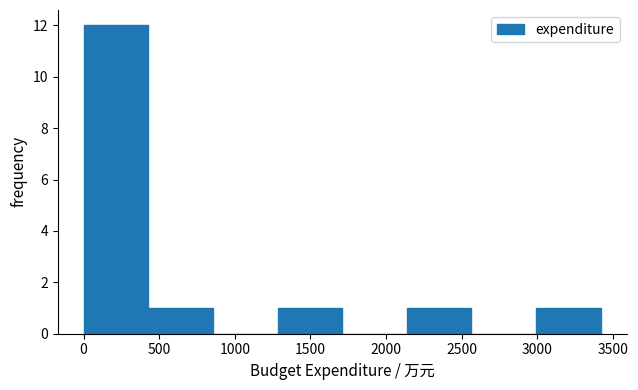

Reading left to right, transcribe this chart: for each bar, give the range it covers on the x-axis and its height. Neither the bar edges nor the heights are printed on the chart, so give them approximately, as read against the axes.

0 to 450: 12
450 to 850: 1
850 to 1300: 0
1300 to 1700: 1
1700 to 2150: 0
2150 to 2550: 1
2550 to 3000: 0
3000 to 3400: 1